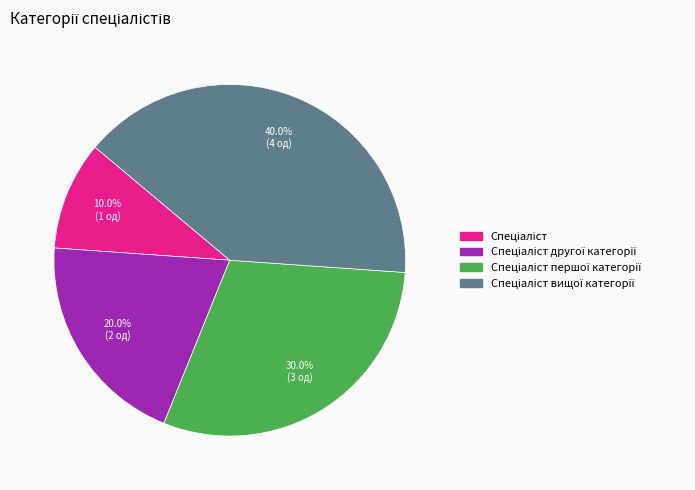

Is there any slice that represents more than half of the pie?

No